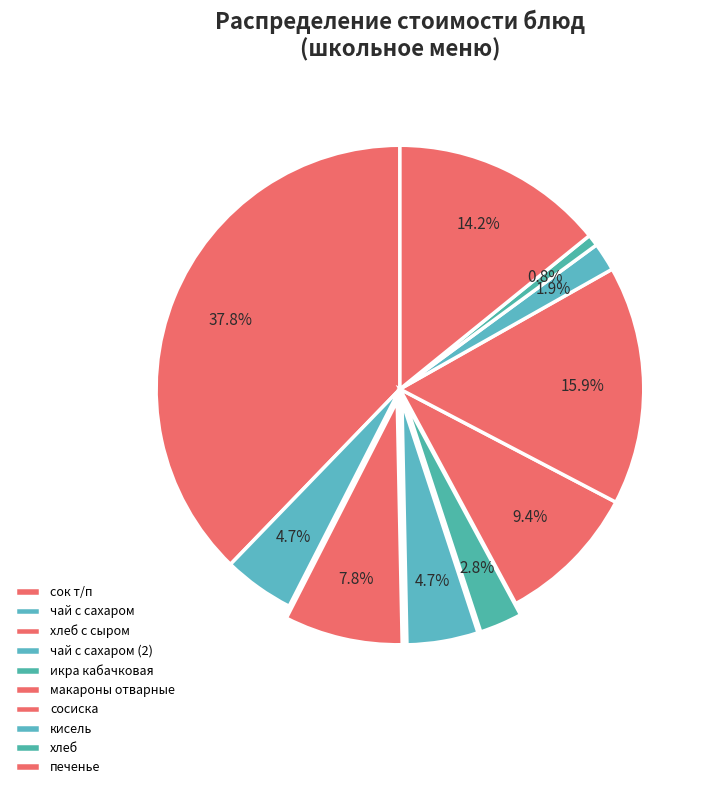

Is there any slice that represents more than half of the pie?

No